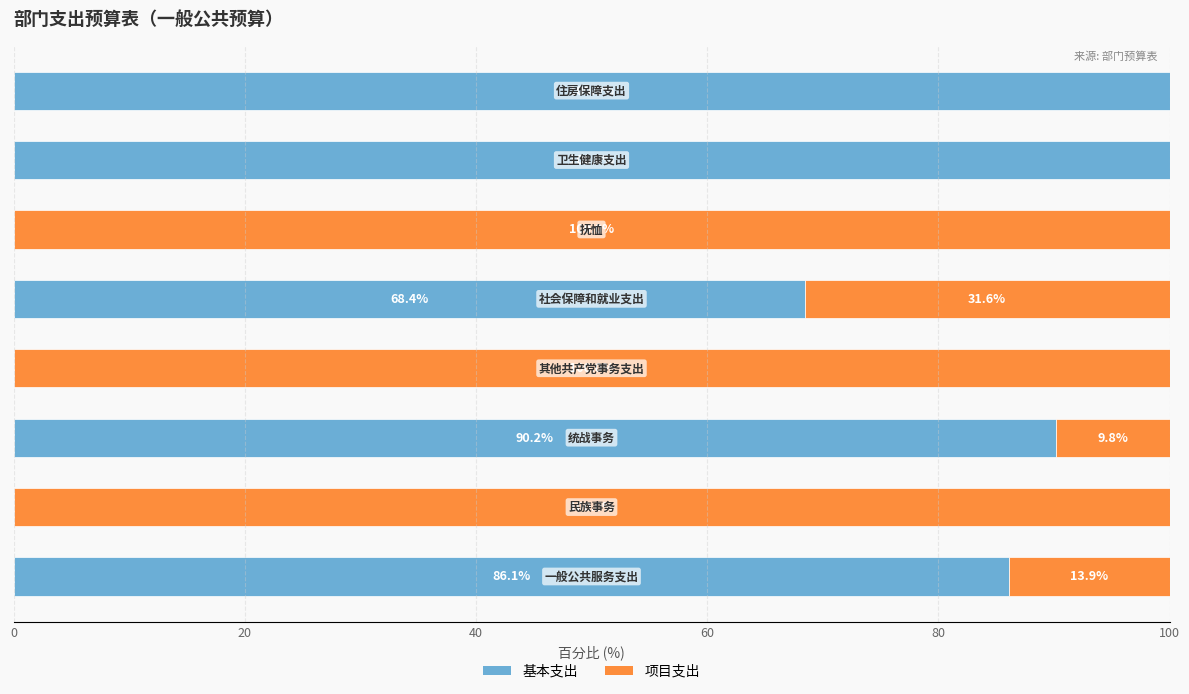

What is the maximum value for 基本支出?

100.0